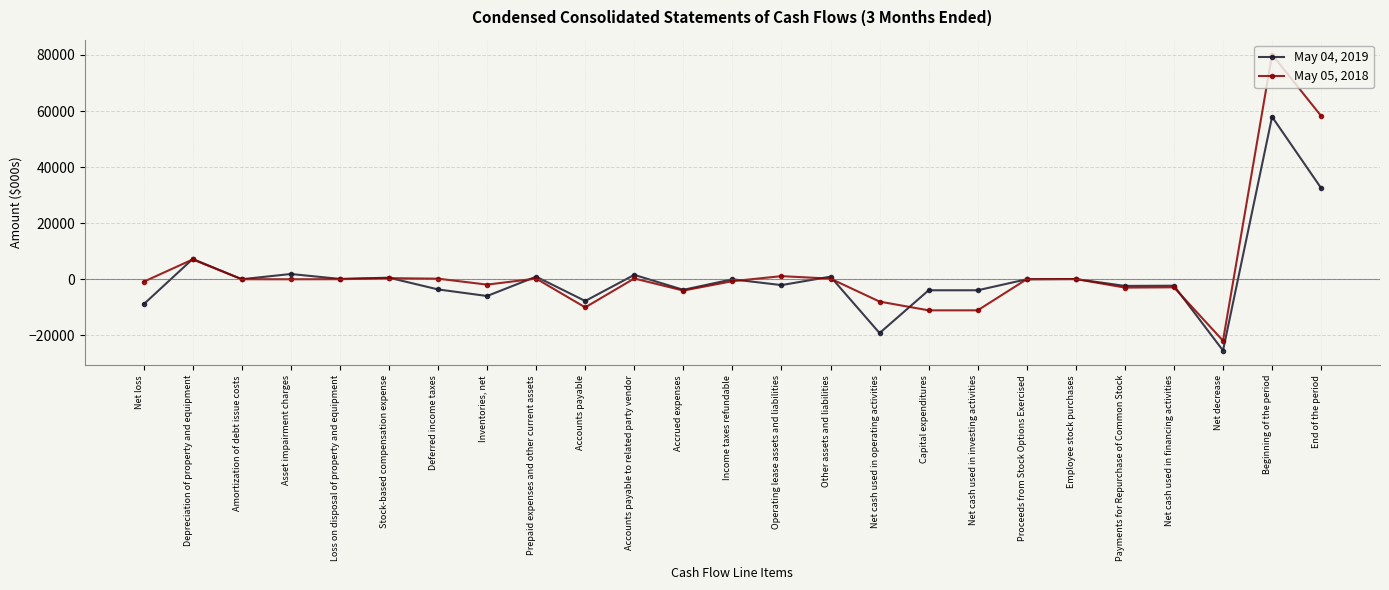

What is the value of the May 04, 2019 point at the 10th from the left?

-7748